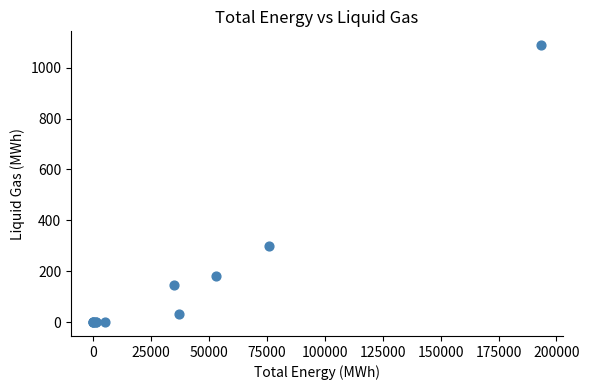

What Y value in the scatter plot is closest to 544?

298.2